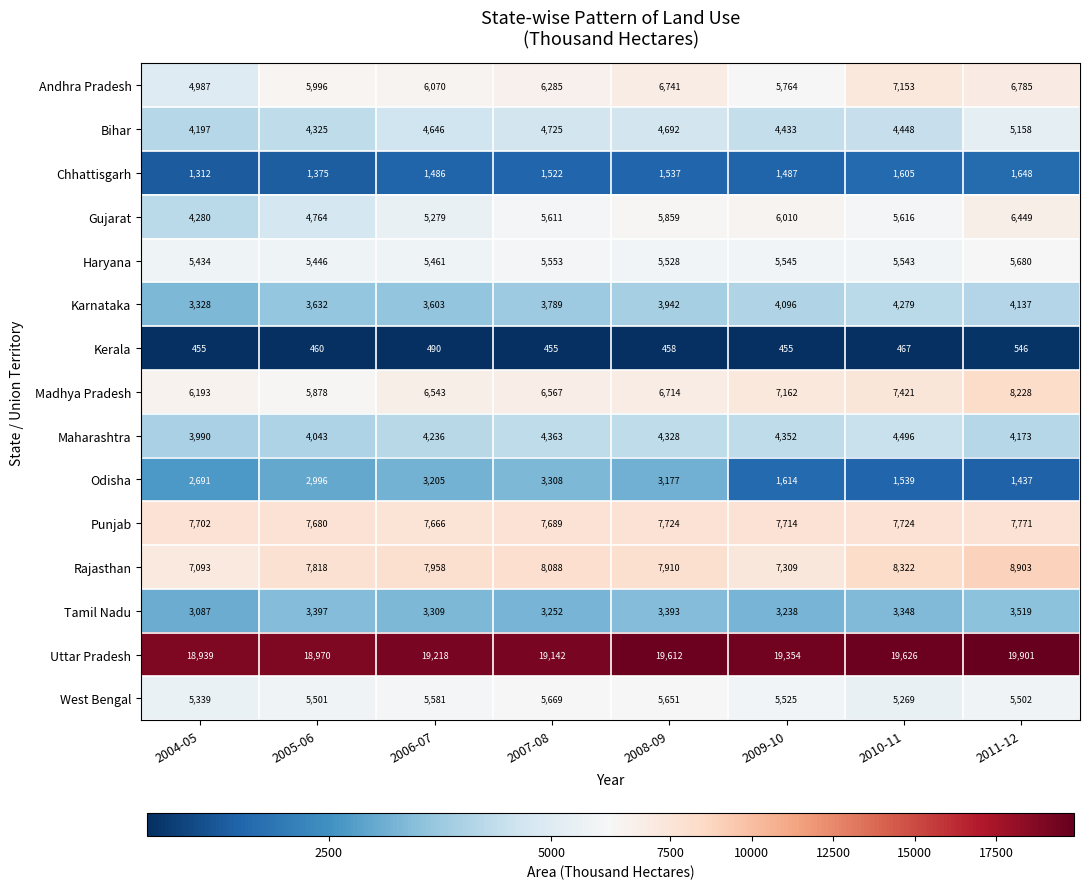

At which label is Madhya Pradesh closest to 7053?

2009-10